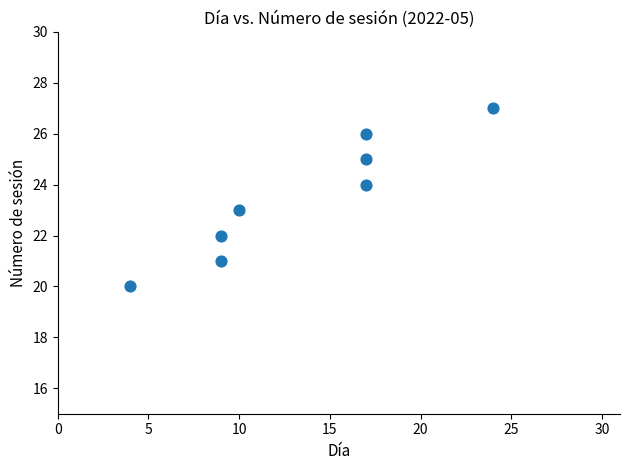

What is the average Y value?

24